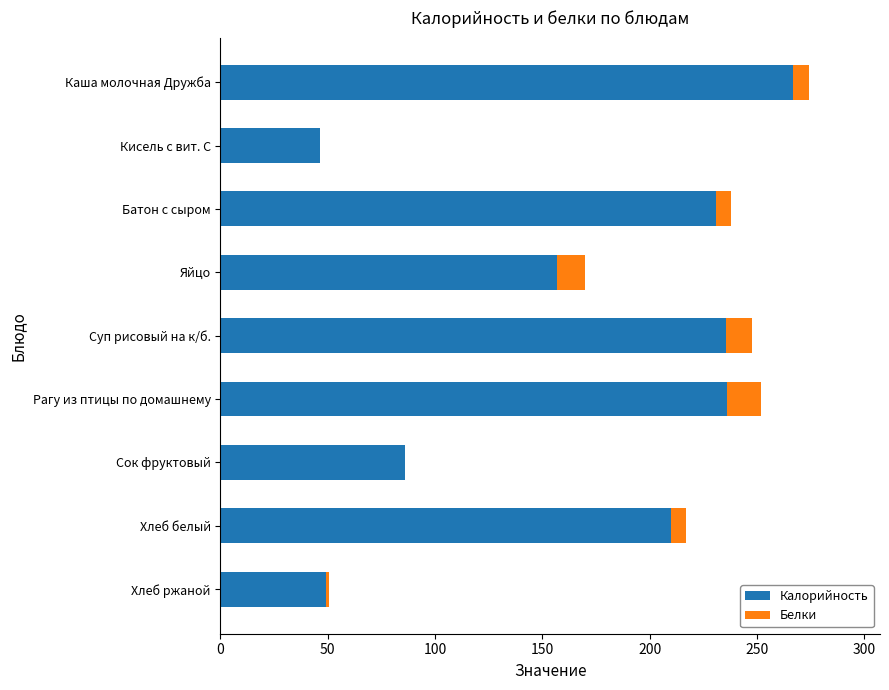

What is the sum of the Калорийность values at Хлеб белый and Суп рисовый на к/б.?

445.4